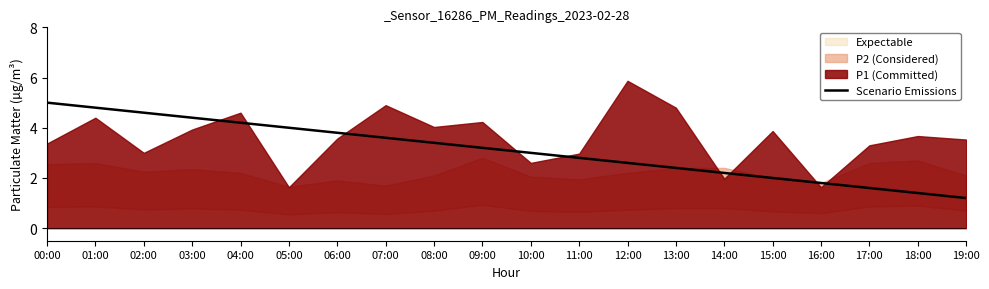

What is the lowest value of the Scenario Emissions series?

1.2